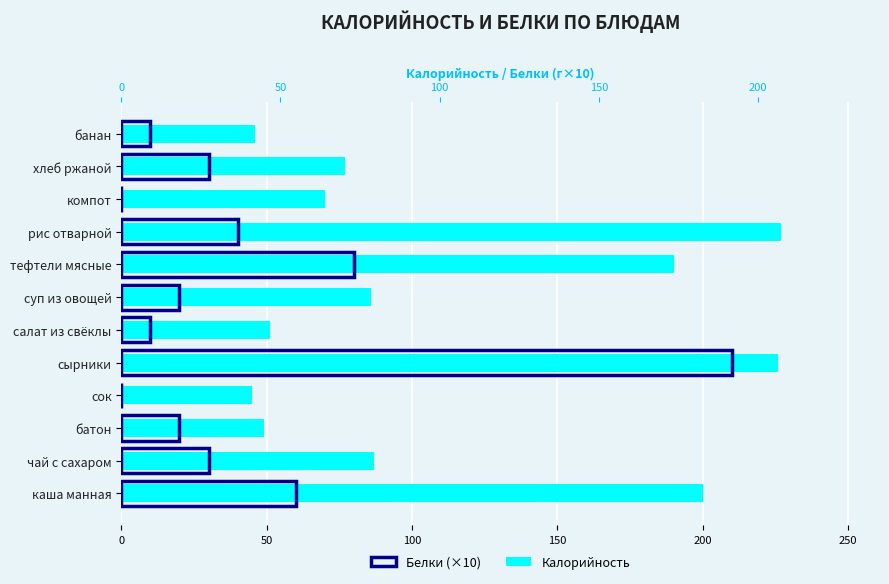

Does the chart contain stacked bars?

No